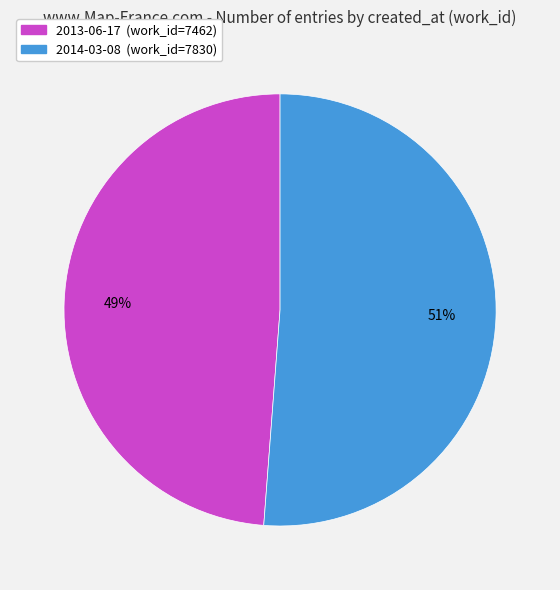

Which slice represents more than half of the pie?

2014-03-08